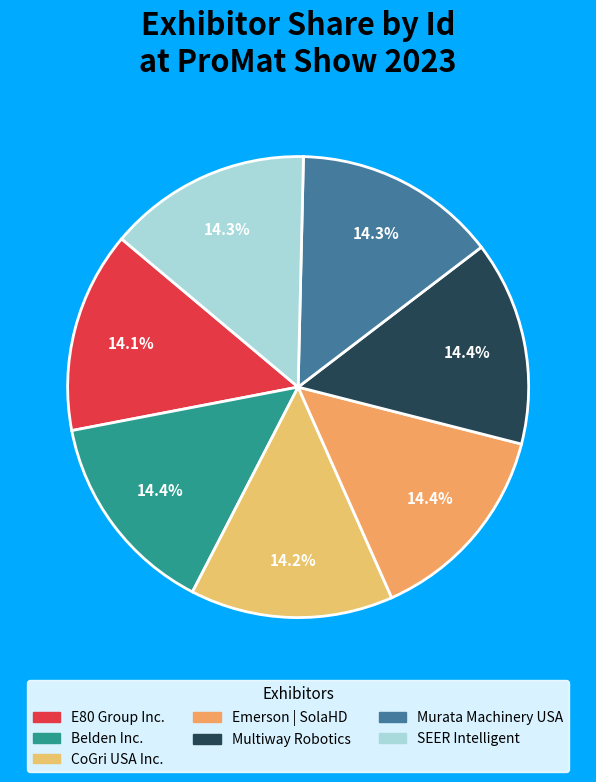

To the nearest percent, what portion does Murata Machinery USA represent?

14%